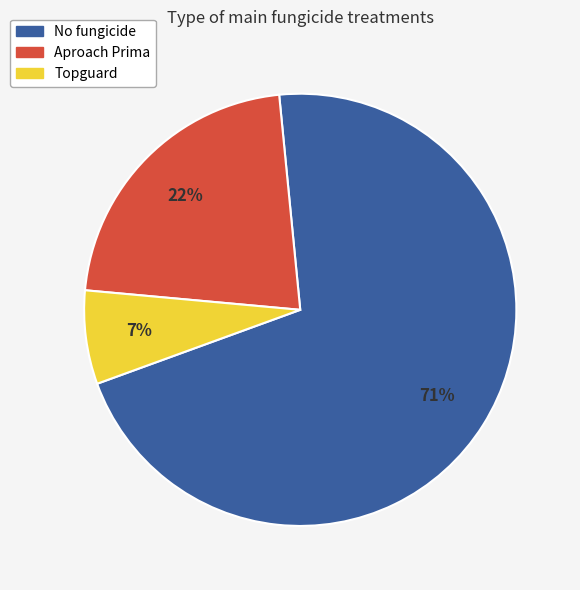

Between Aproach Prima and No fungicide, which is larger?

No fungicide